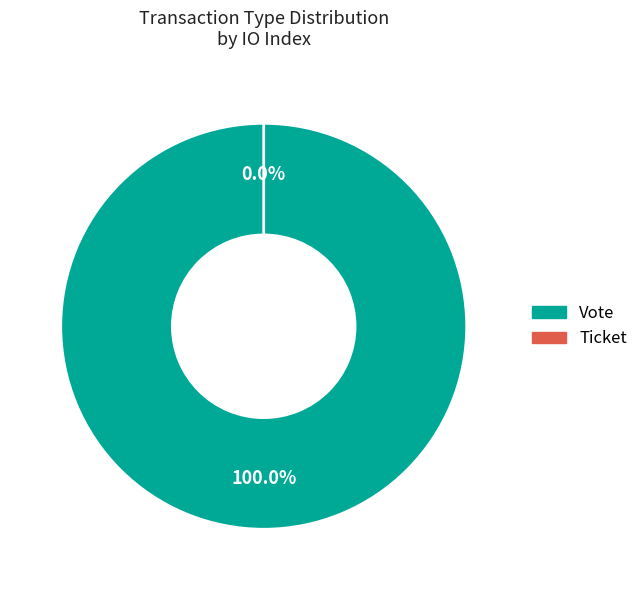

Count the number of slices in the pie.

2